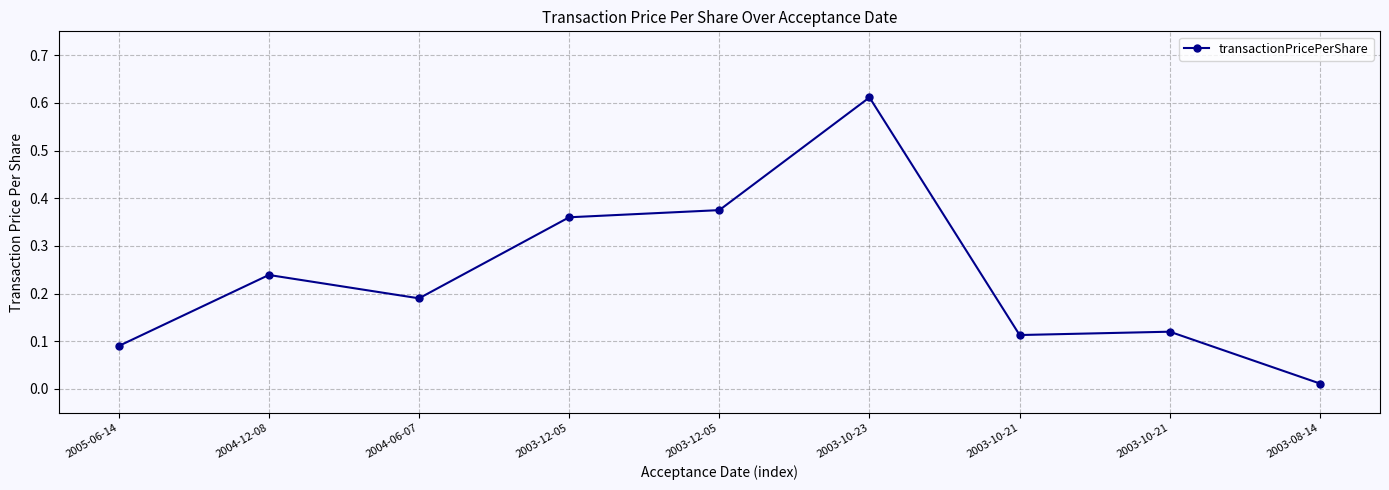

How many lines are shown in the chart?

1